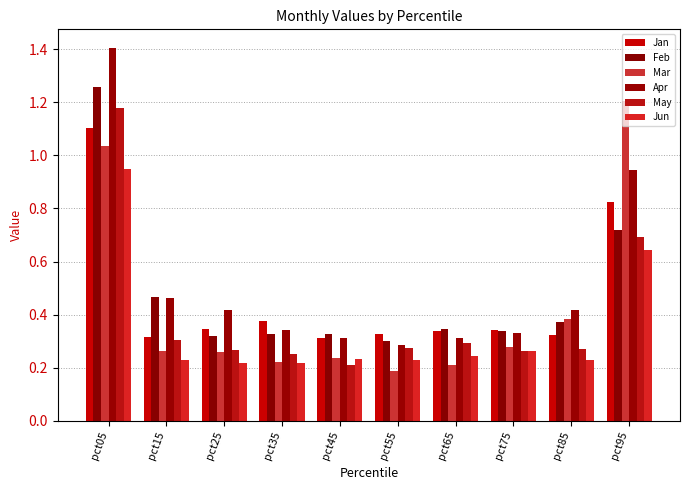

The Jan series shows 0.3 at pct55. True or false?

True